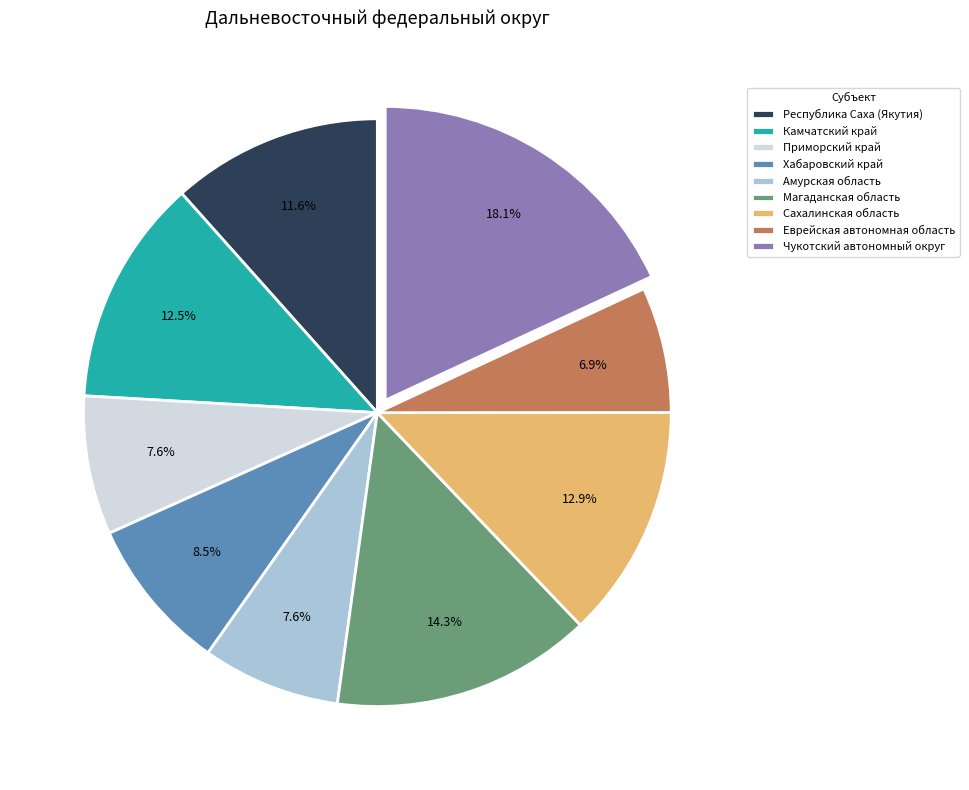

Which slice is the largest?

Чукотский автономный округ